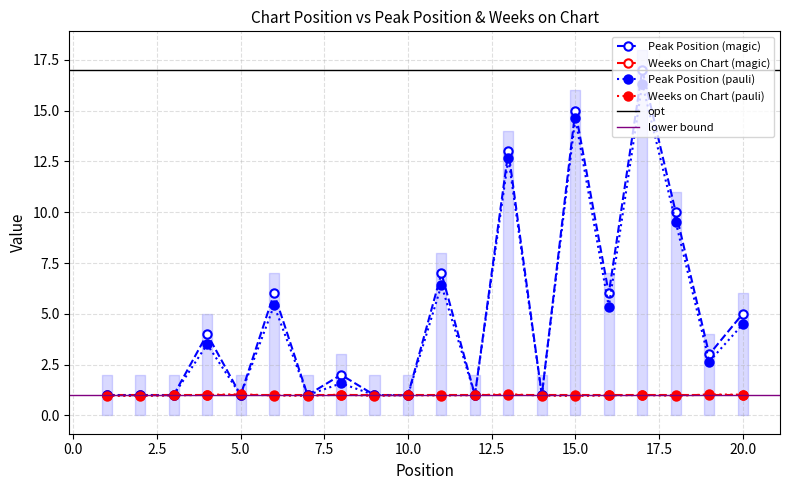

Reading left to right, what are all the values shown in this chart?

1	1	1	4	1	6	1	2	1	1	7	1	13	1	15	6	17	10	3	5